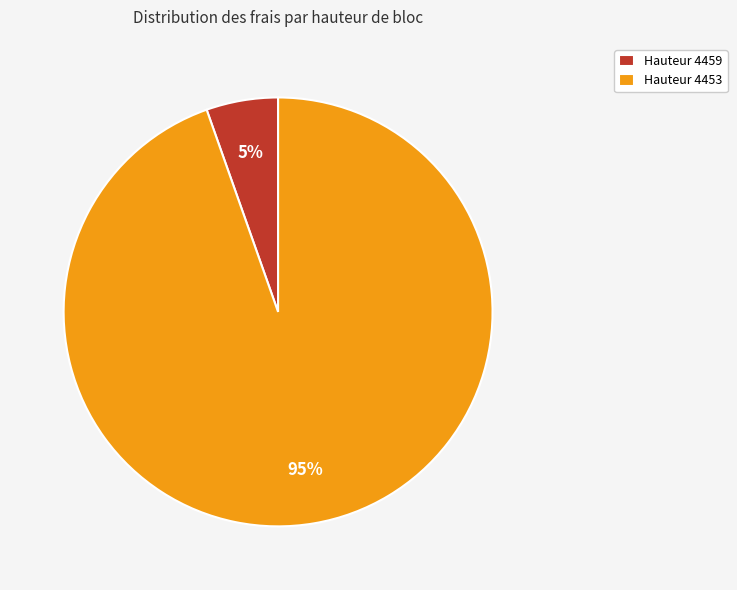

To the nearest percent, what percentage of the pie is Hauteur 4453?

95%